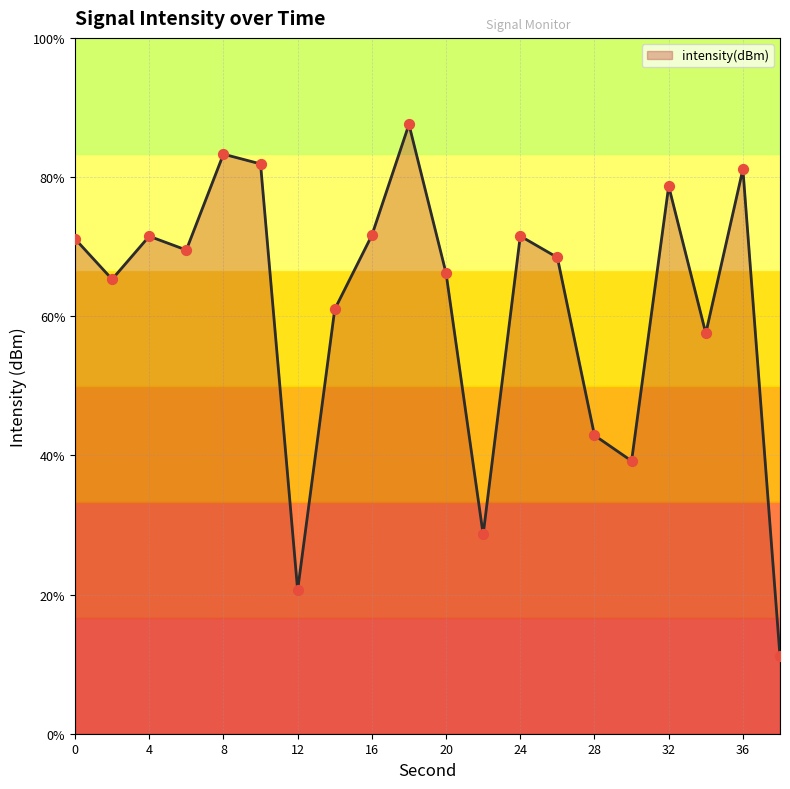

What is the change in value from 8 to 38?

-18.0